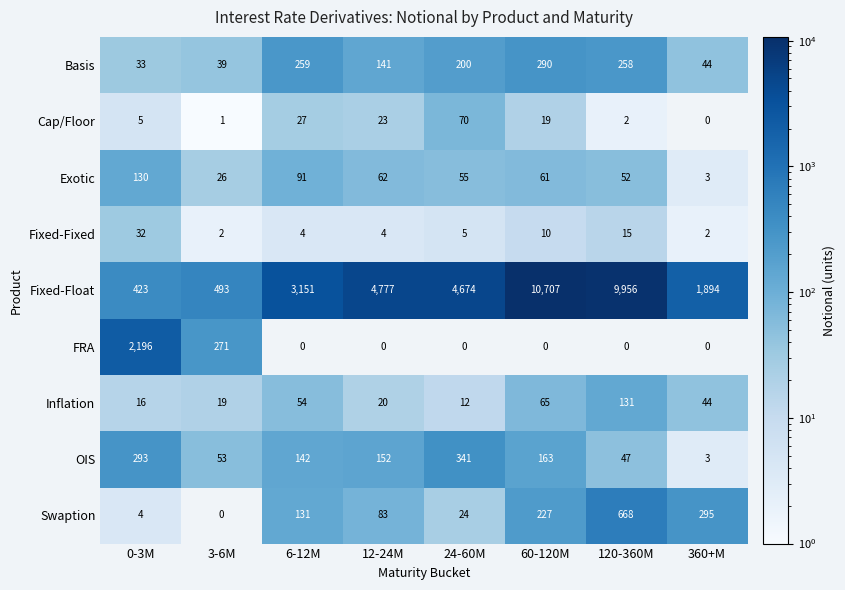

True or false: Fixed-Fixed has a value of 1 at 3-6M.

False